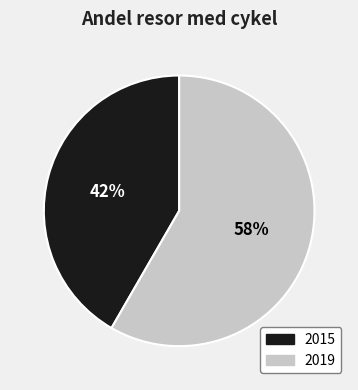

How many slices are in this pie chart?

2